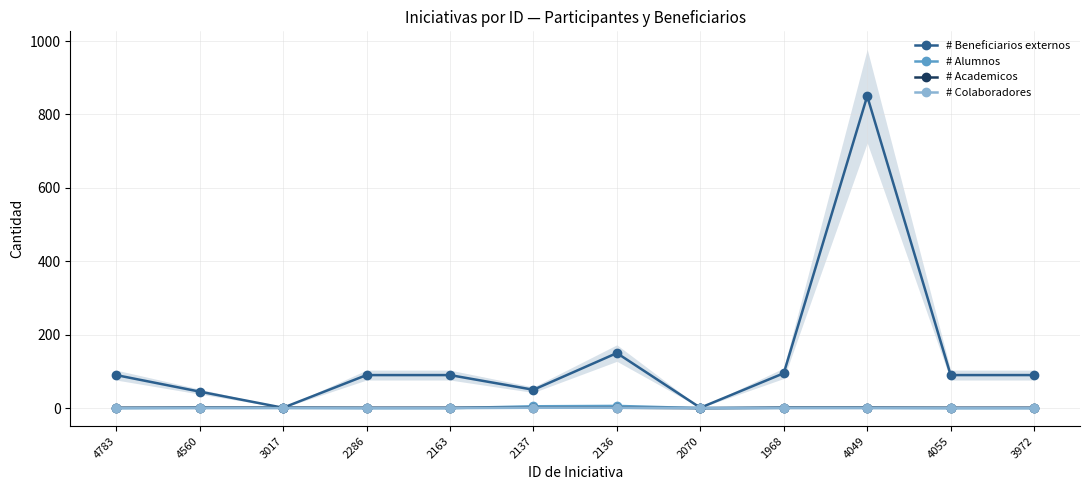

Between 4049 and 2163, which is larger?

4049